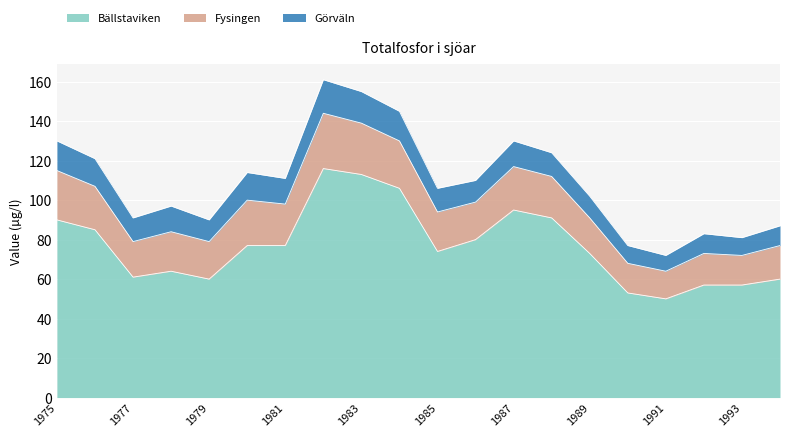

The Bällstaviken series shows 131 at 1985. True or false?

False